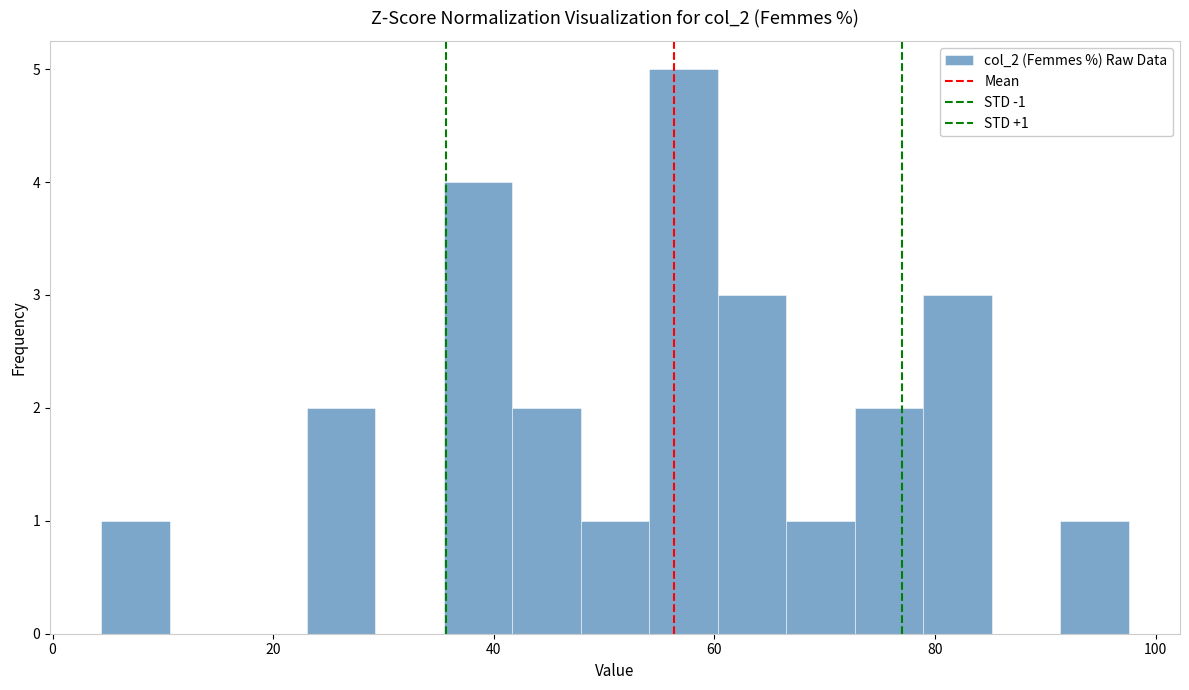

Read against the x-axis, roughly where is the centre of the tallest bar?

58